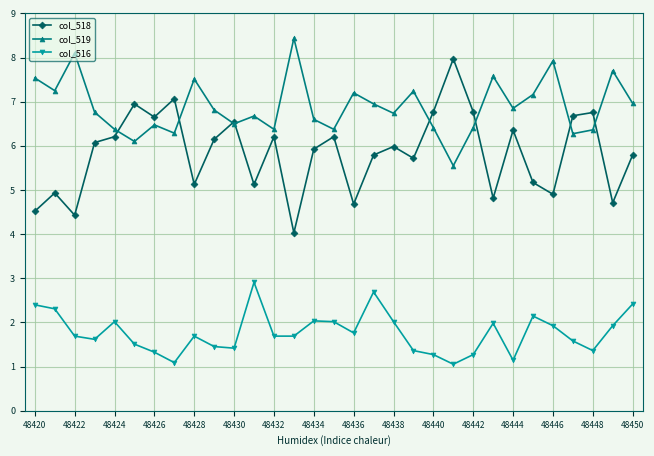

True or false: col_519 and col_516 cross at least once.

False